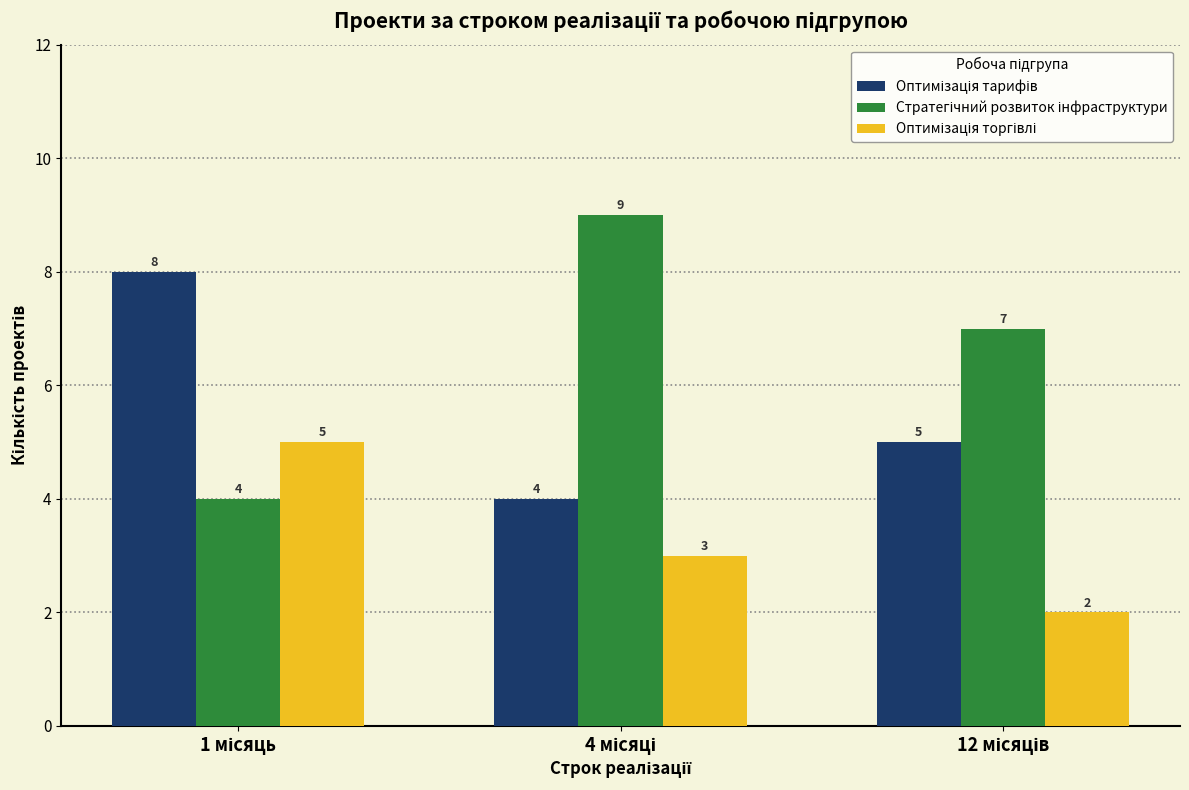

At how many categories does at least one series exceed 3?

3